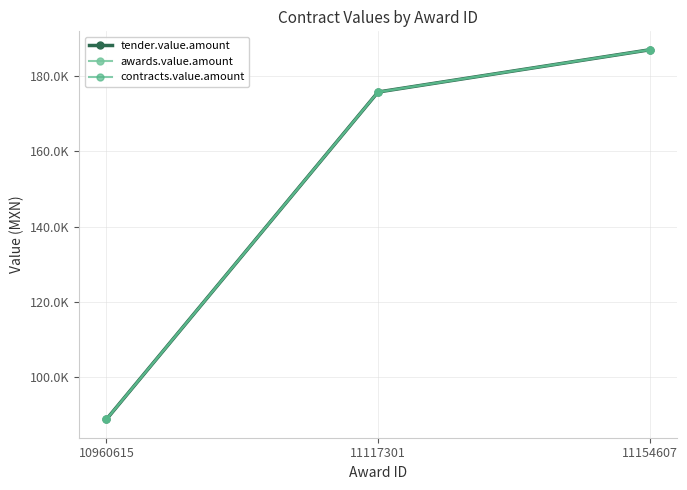

Which series has the largest total across all categories?

tender.value.amount